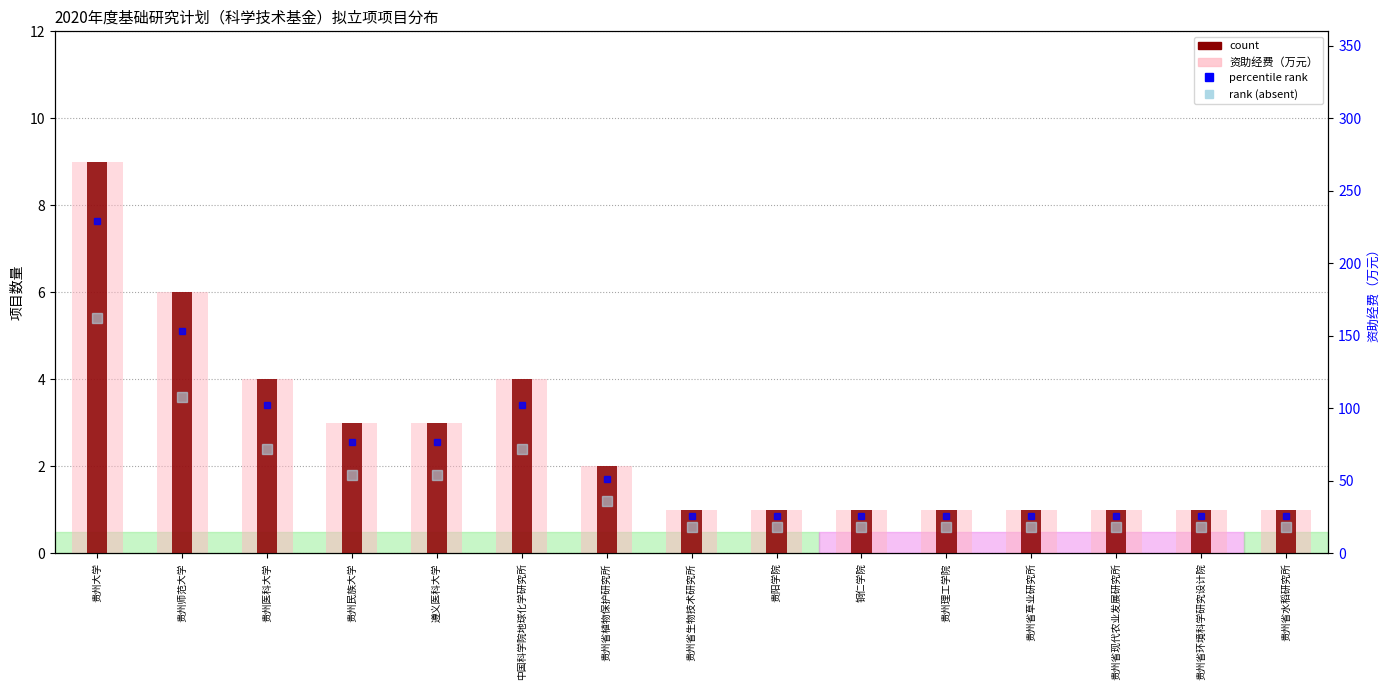

At which label does count reach its minimum?

贵州省生物技术研究所